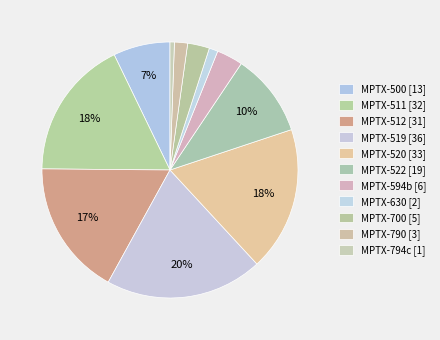

How many slices are in this pie chart?

11